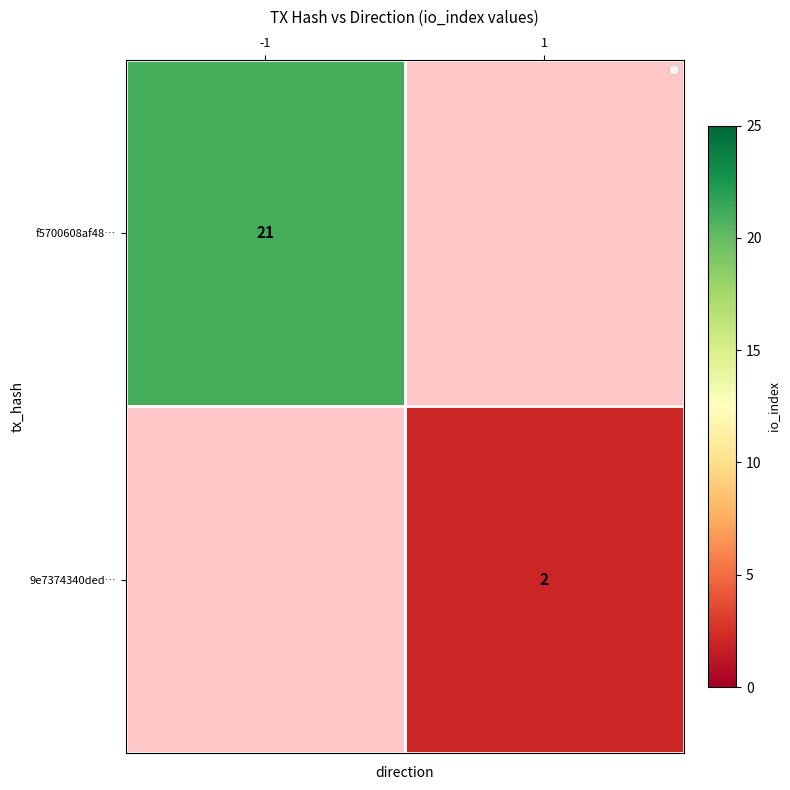

Which category has the highest value across all series?

-1